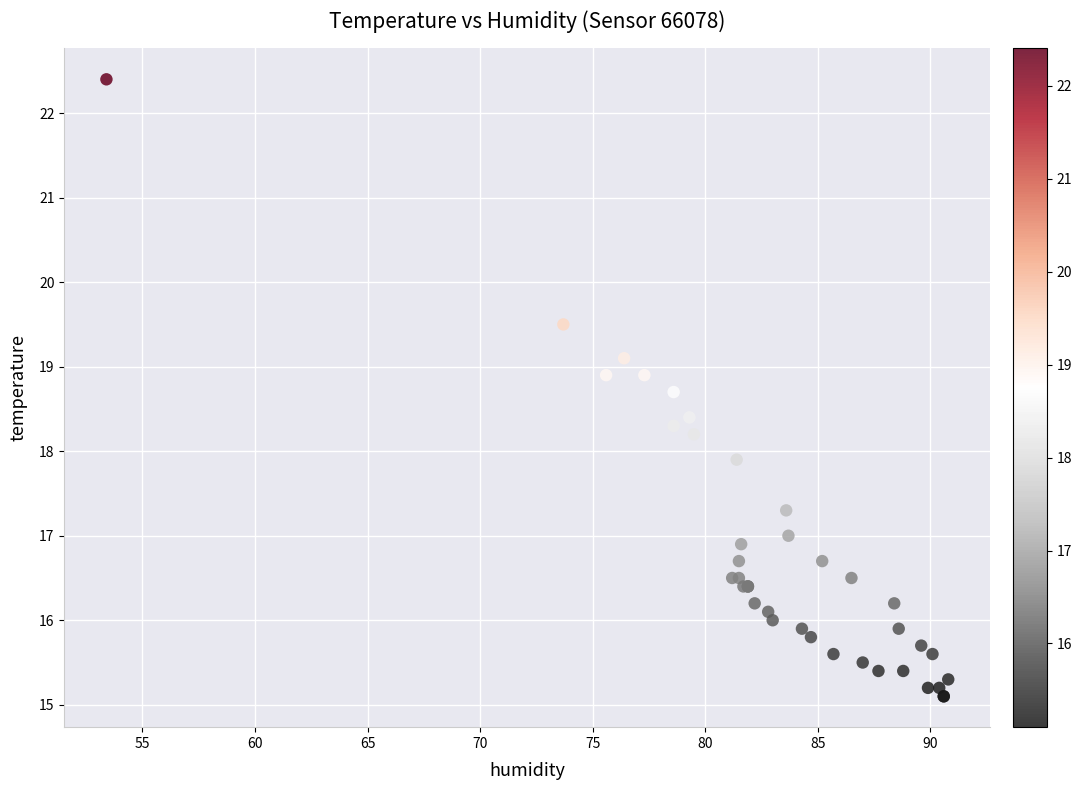

What Y value in the scatter plot is closest to 18?

17.9